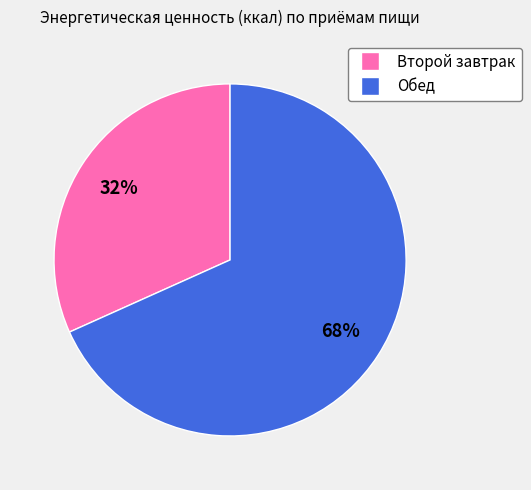

True or false: Второй завтрак accounts for 23% of the total.

False